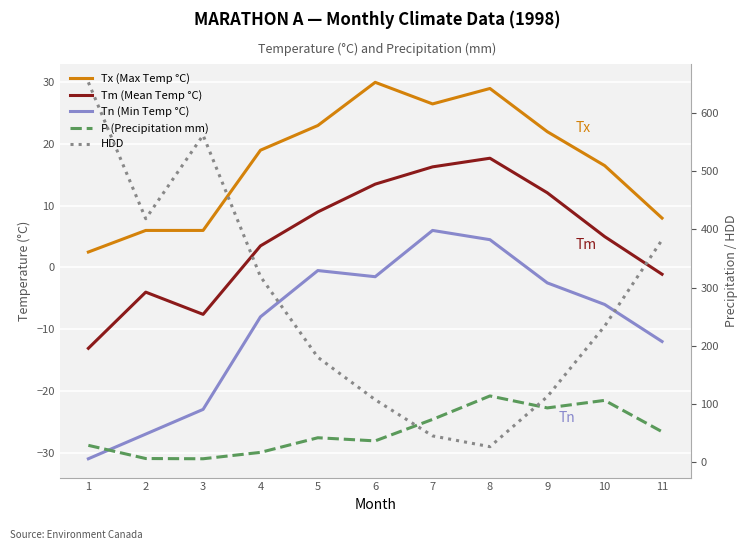

What is the minimum value shown in the chart?

-31.0